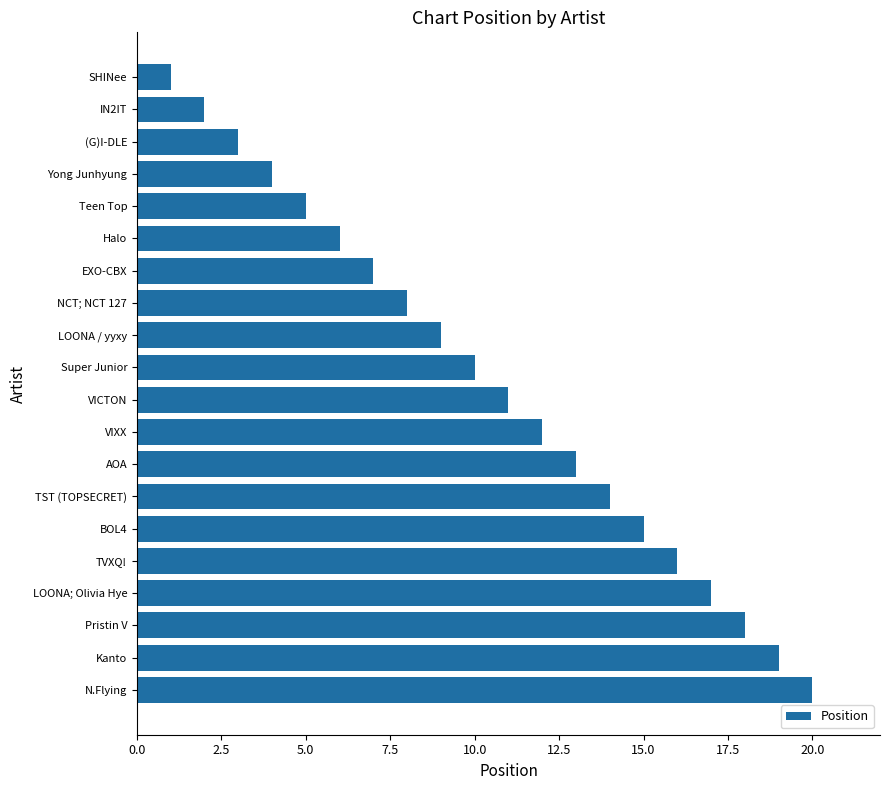

Does the chart contain stacked bars?

No